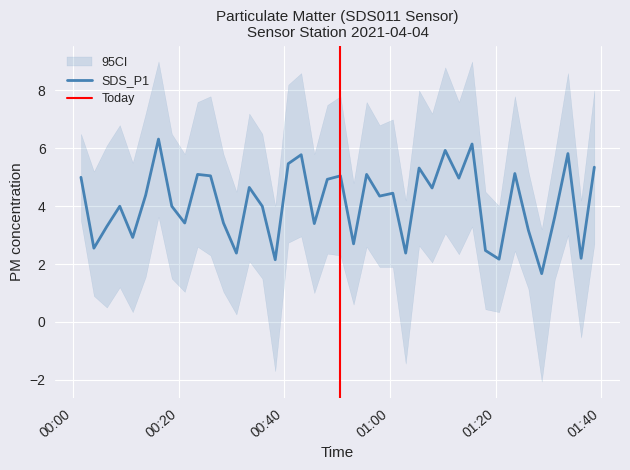

What is the maximum value for SDS_P1?

6.3